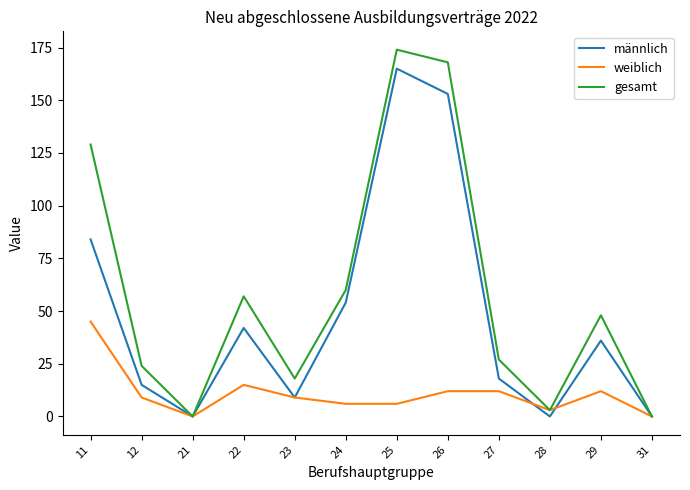

What is the difference between the maximum and minimum values in the gesamt series?

174